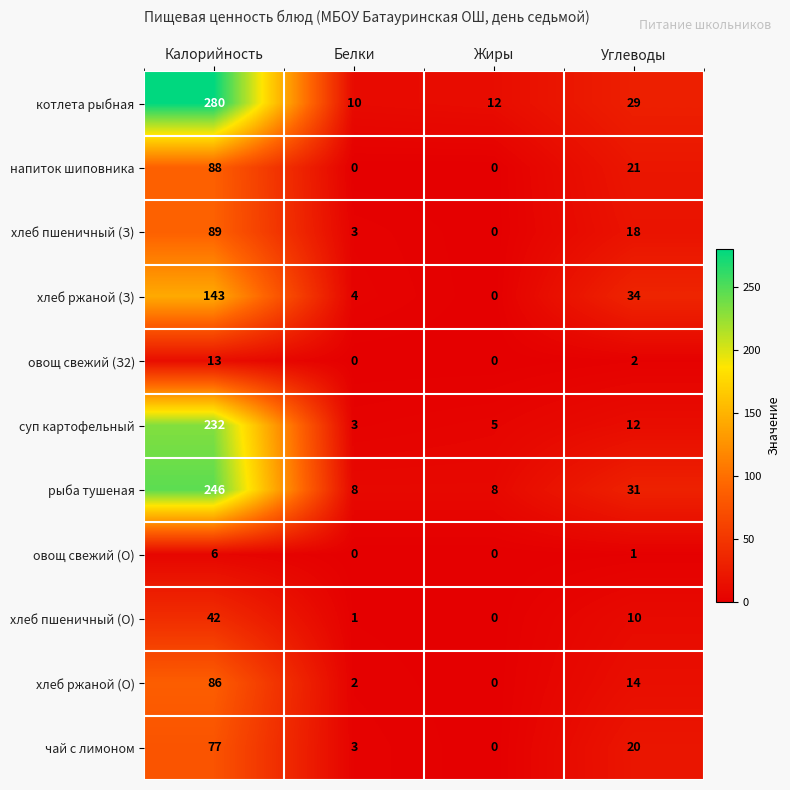

The хлеб ржаной (О) series shows 1 at Белки. True or false?

False